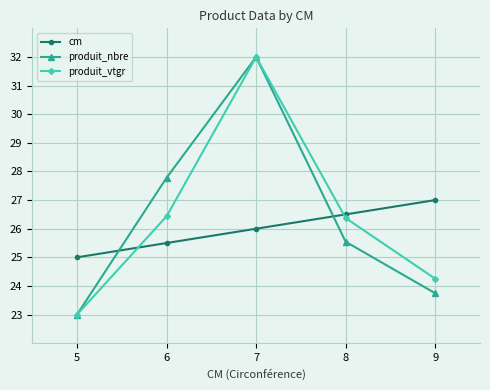

Where is cm nearest to the value 26?

7